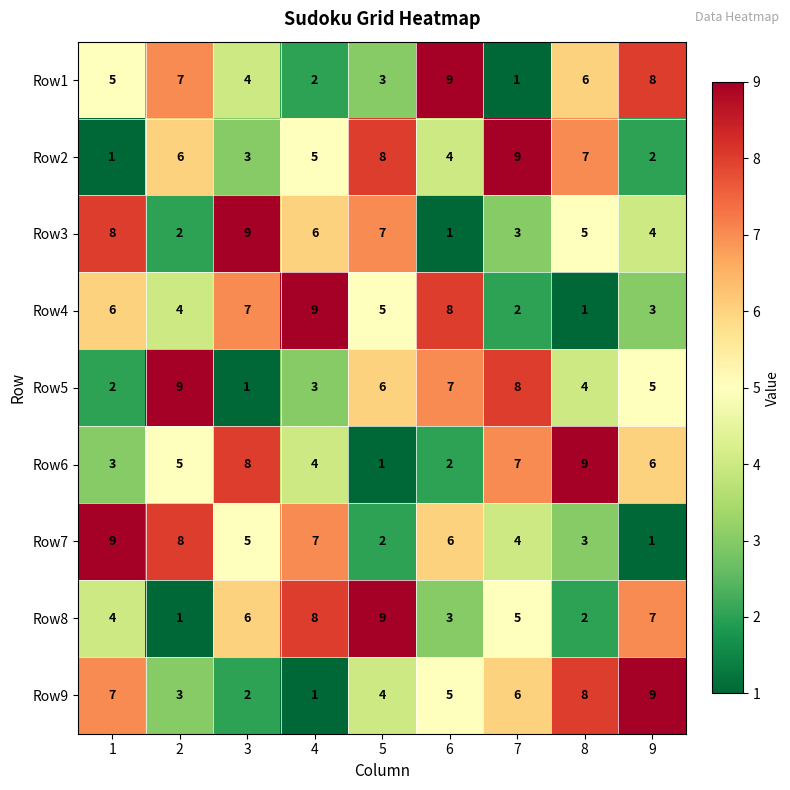

What is the greatest value displayed?

9